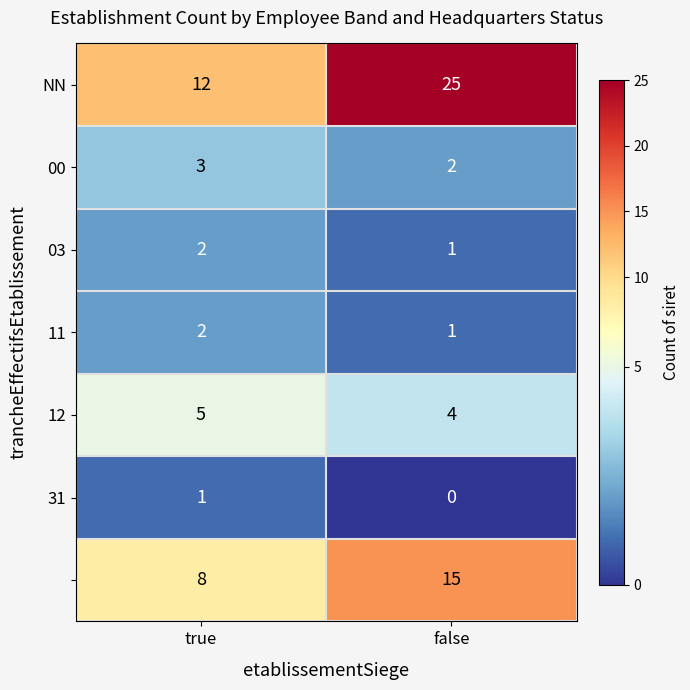

What is the difference between the highest and lowest values at true?

11